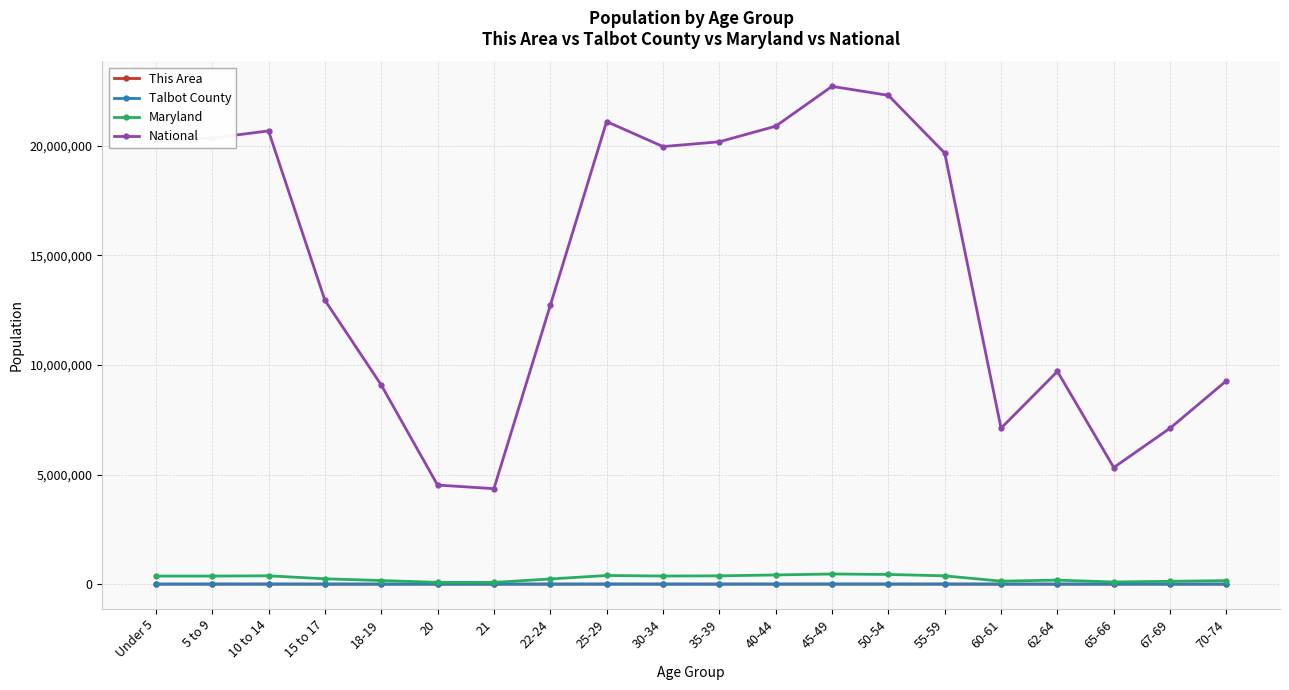

What is the total value across all series at 5 to 9?

20717807